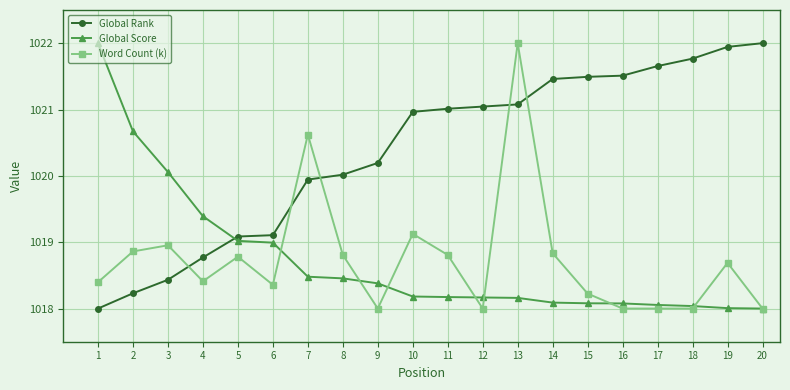

At how many categories does at least one series exceed 1019?

20